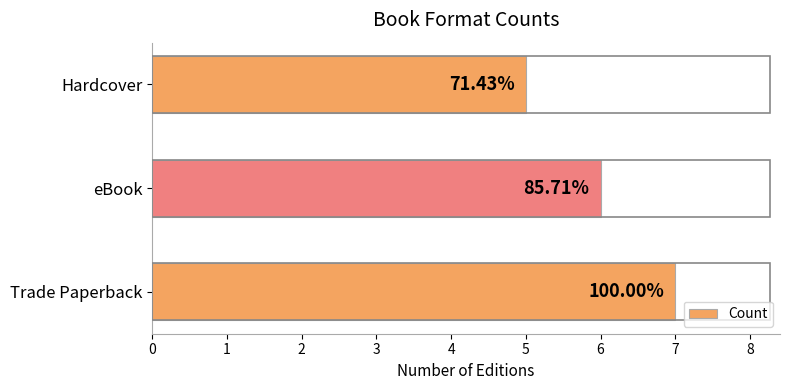

How many bars are there in total?

3